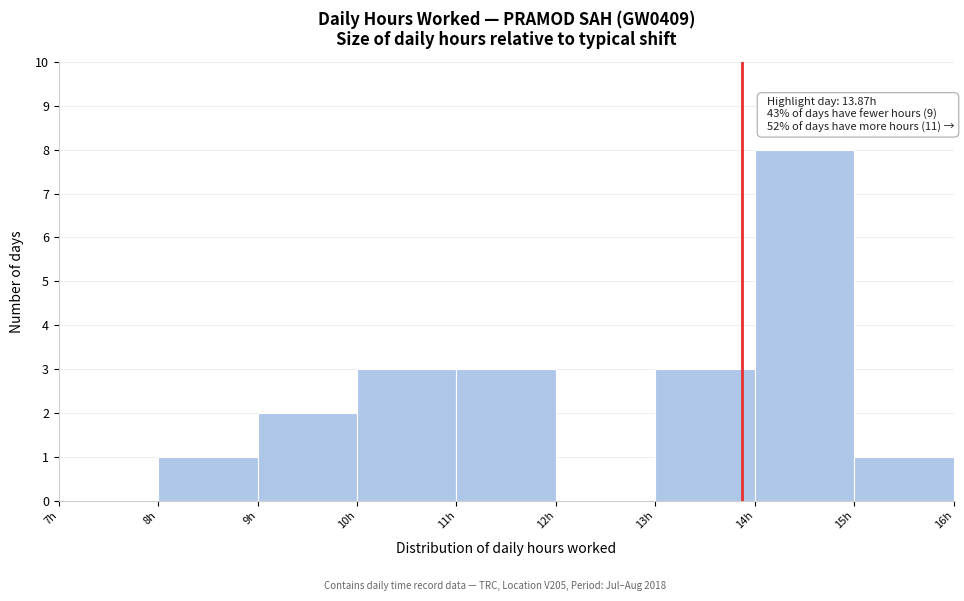

Which range on the x-axis has the tallest bar?

14 to 15